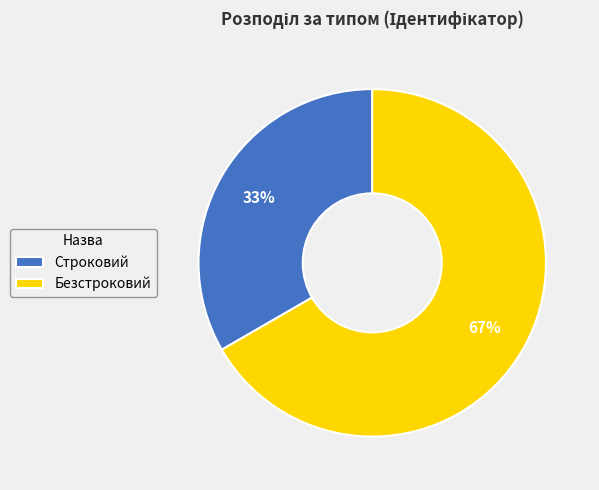

Count the number of slices in the pie.

2